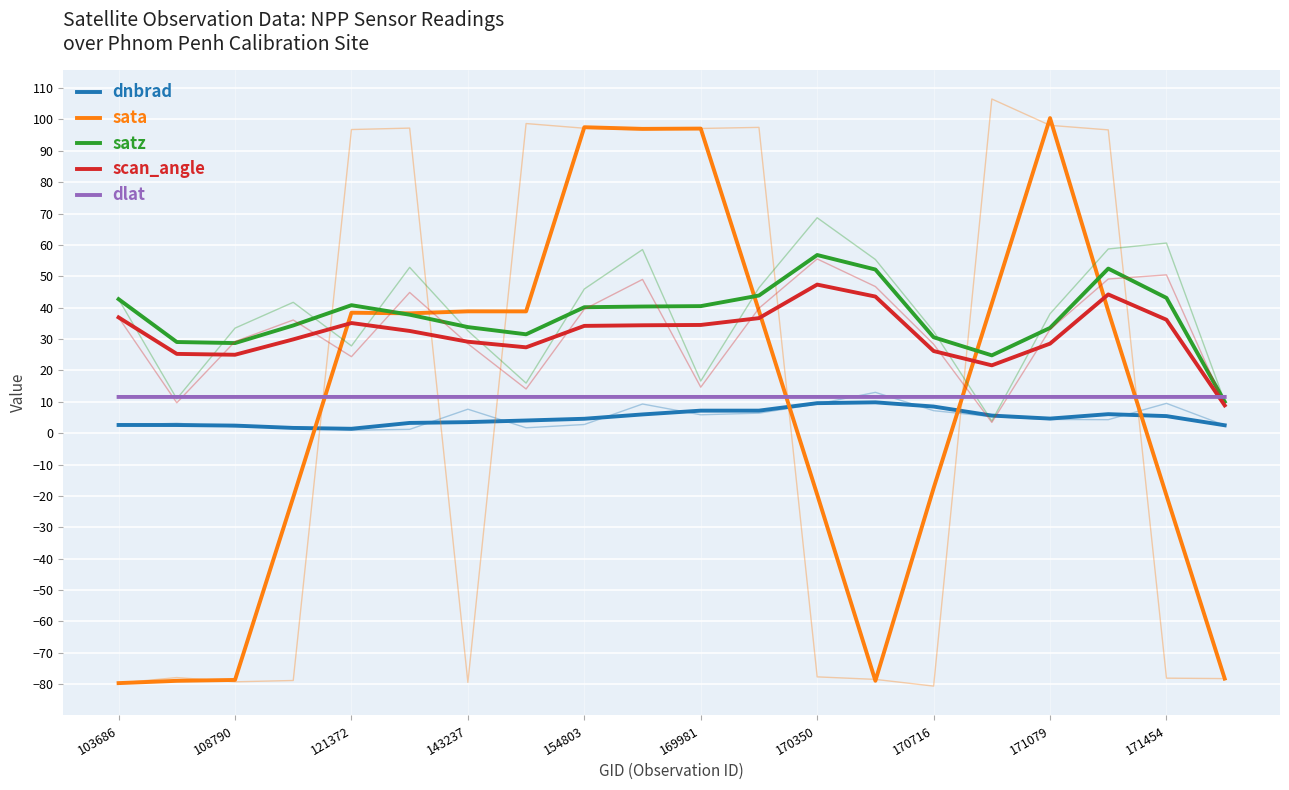

How many lines are shown in the chart?

5